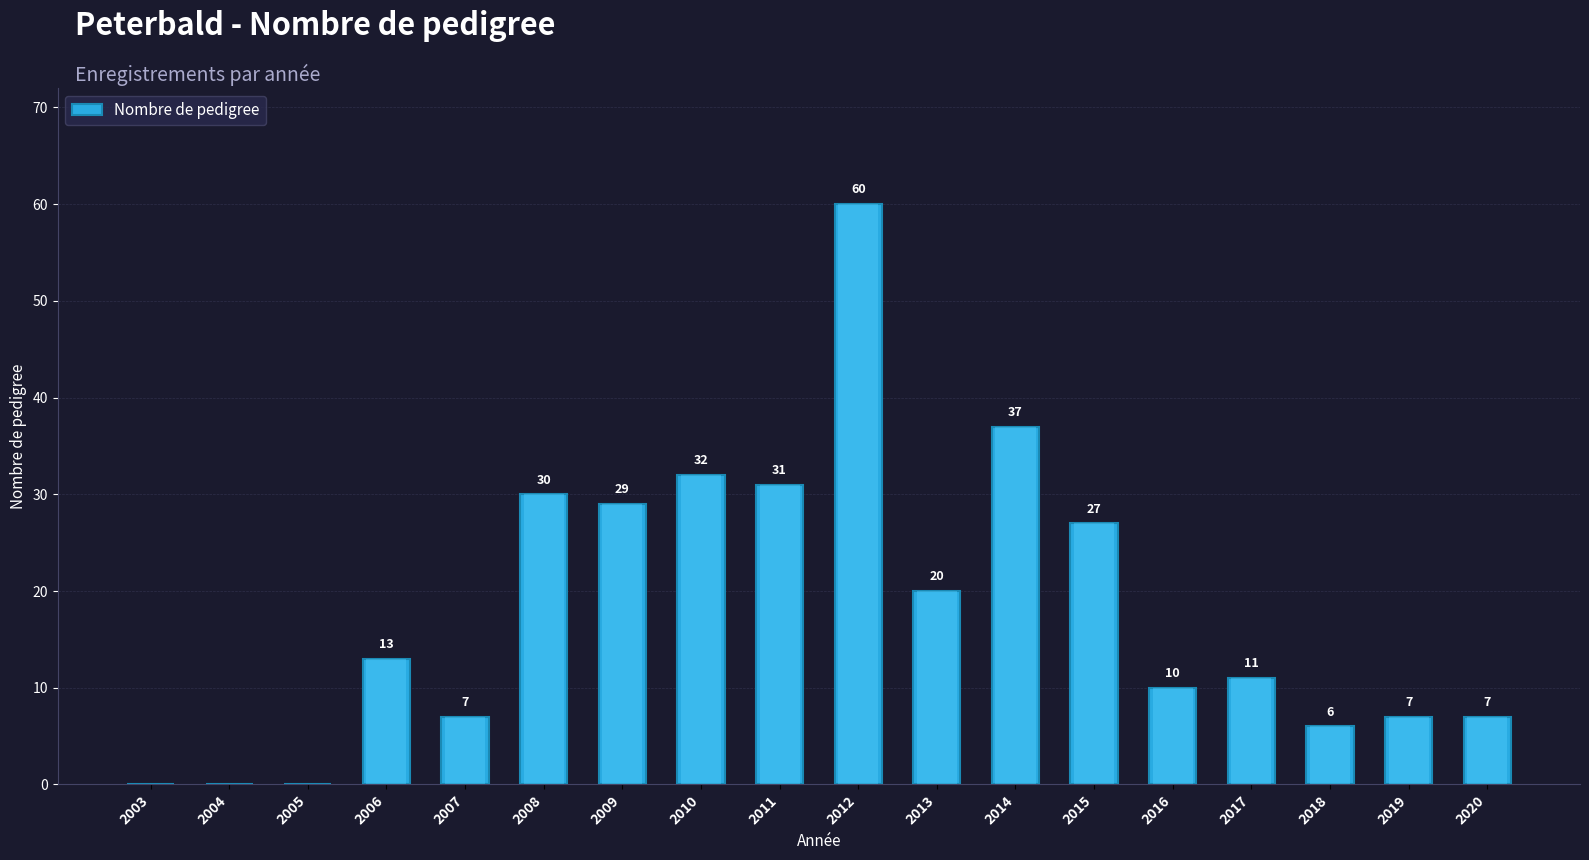

What is the average value?

18